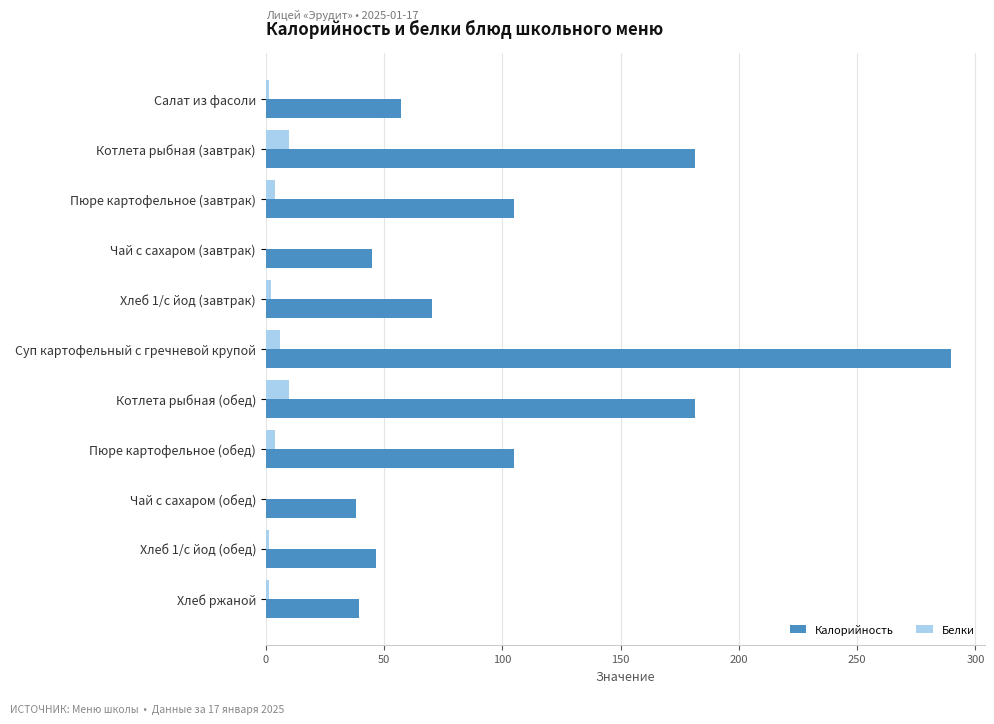

Is it true that Белки equals 9.8 at Котлета рыбная (обед)?

True